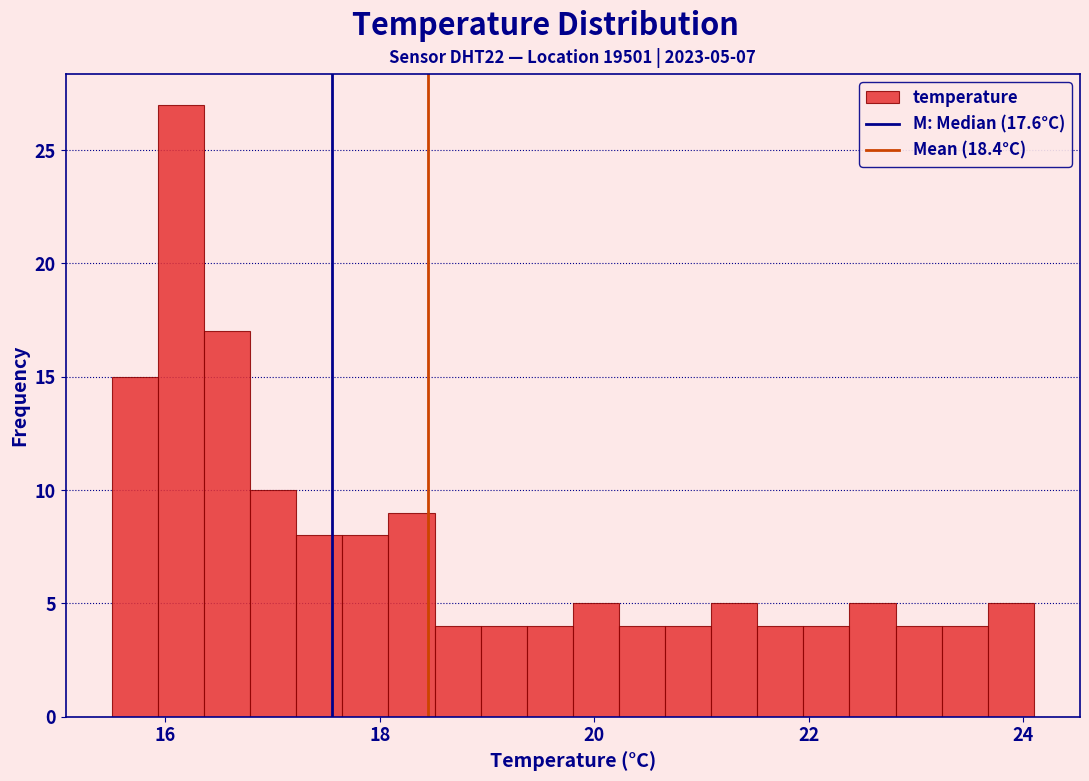

Read against the x-axis, roughly where is the centre of the tallest bar?

16.2